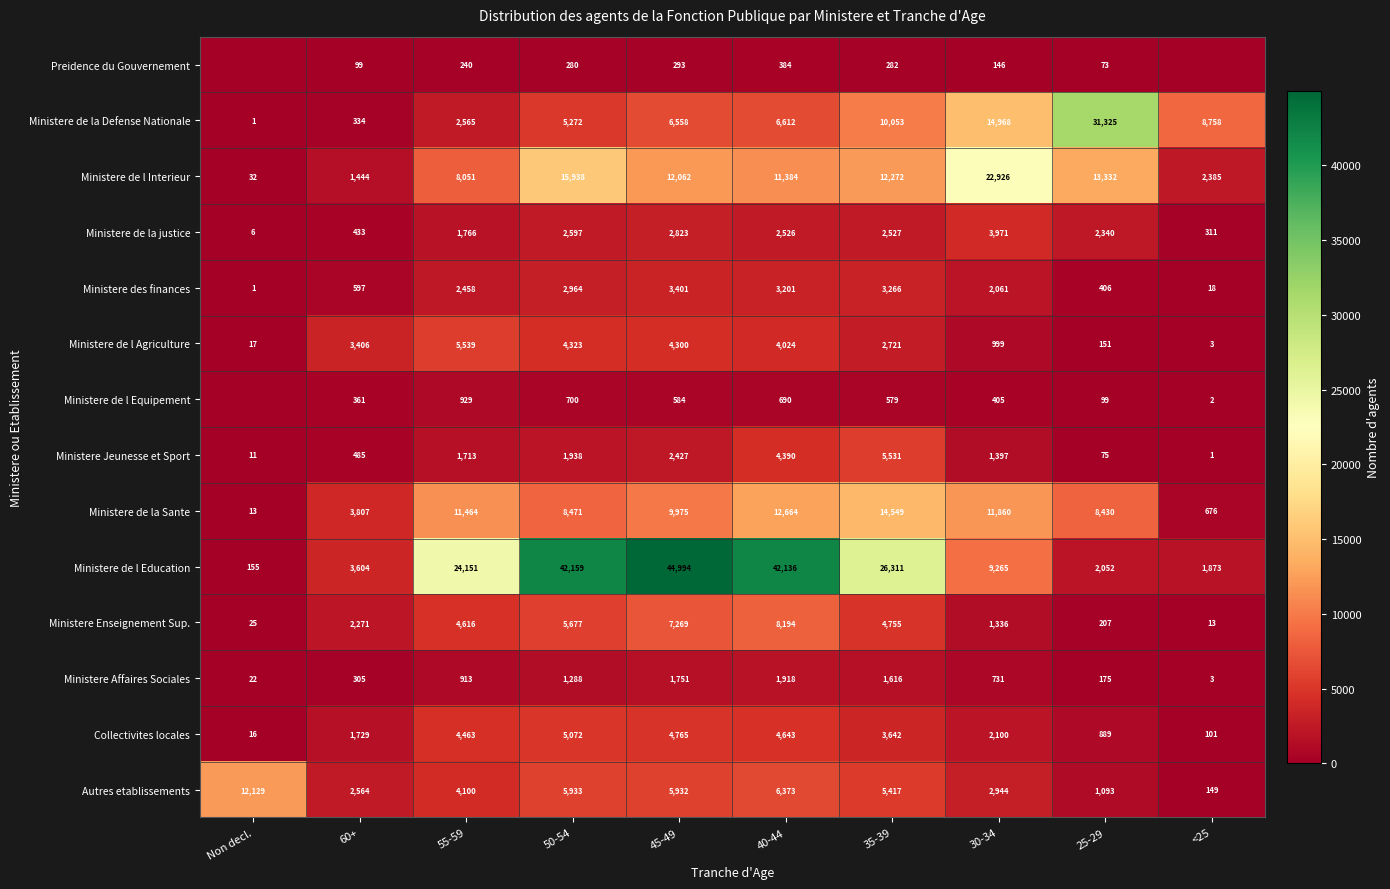

What is the average value of the Autres etablissements series?

4663